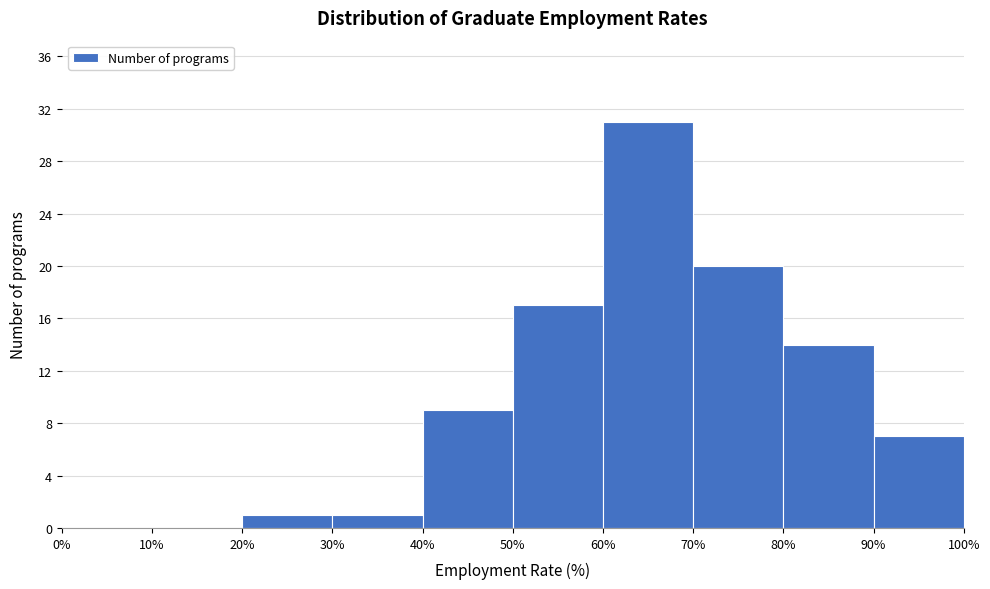

What is the height of the bar covering 80% to 90% on the x-axis? The values are not printed on the chart, so give them approximately, as read against the axis.

14